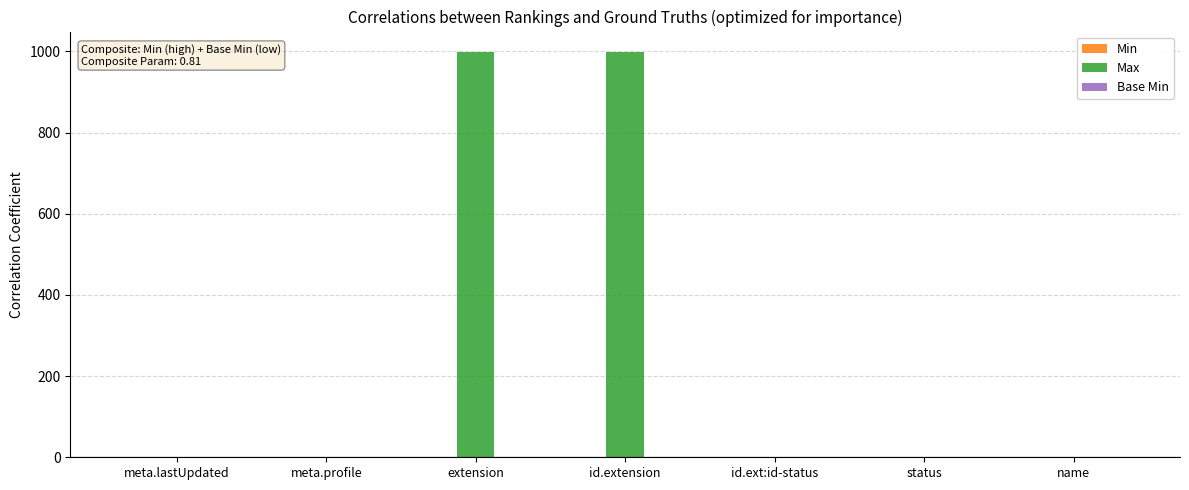

The Max series shows 284 at extension. True or false?

False